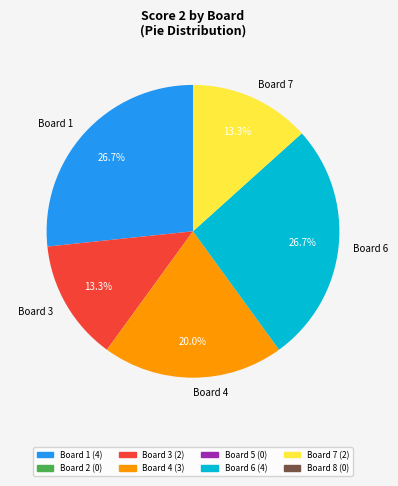

How many slices are in this pie chart?

5